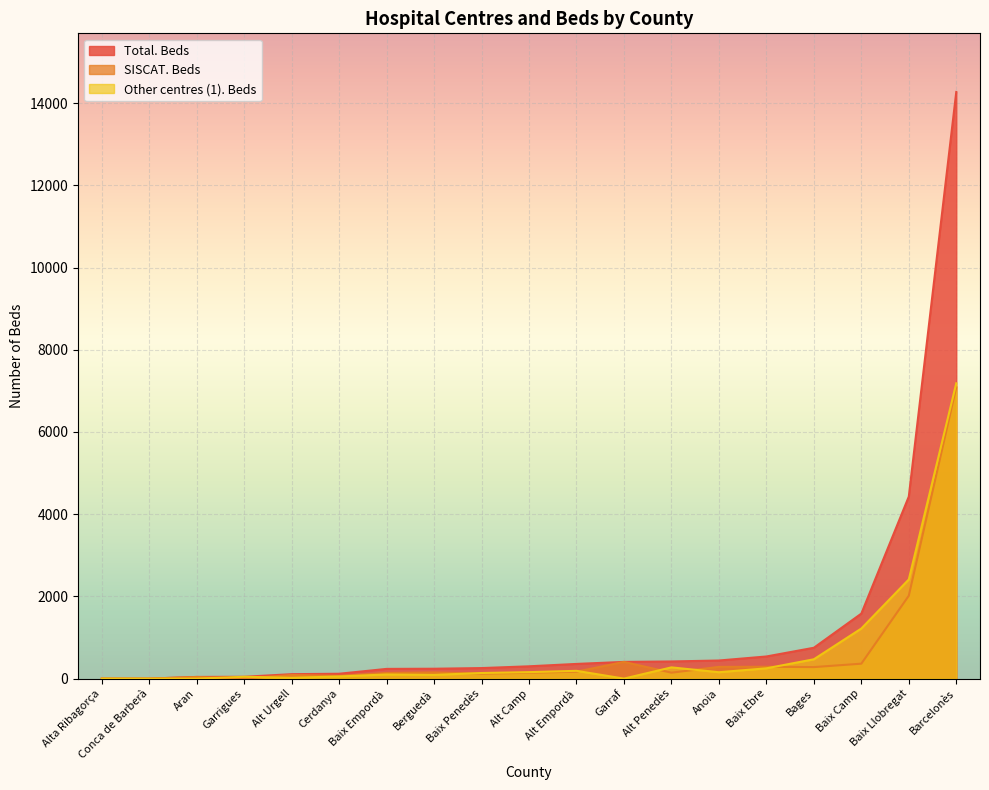

True or false: Other centres (1). Centres and SISCAT. Beds intersect in this chart.

True